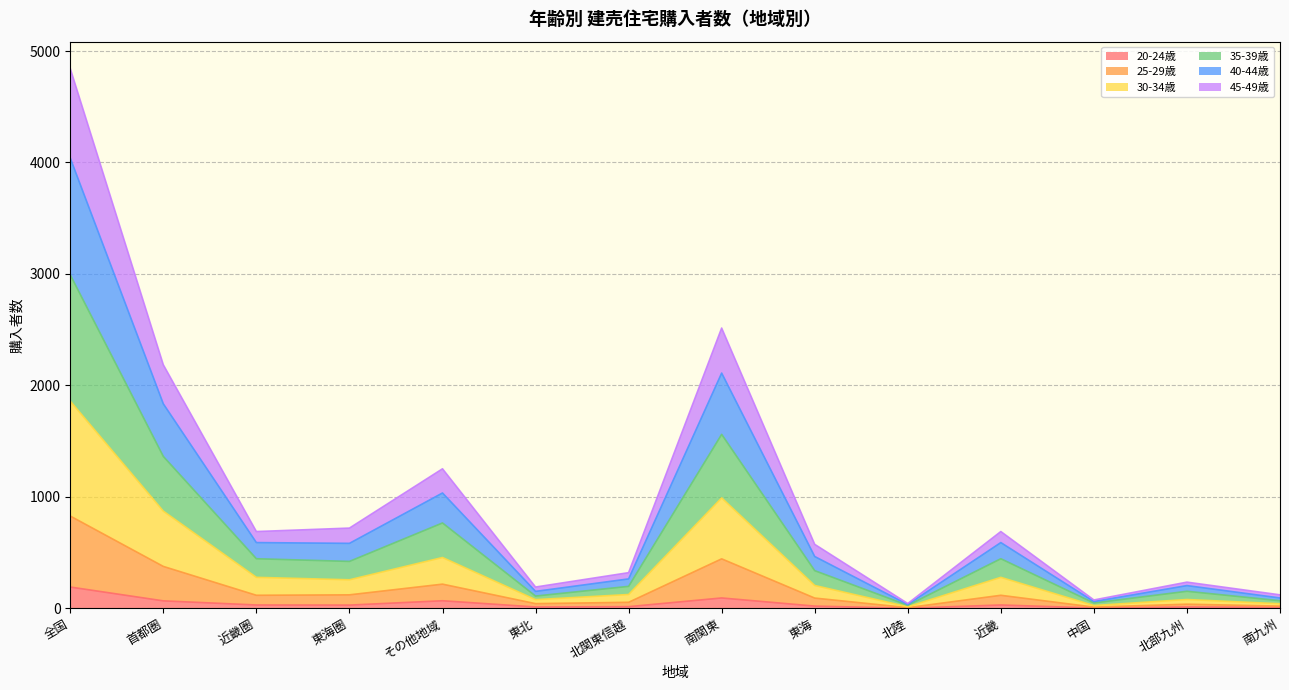

Which series has the widest spread of values?

40-44